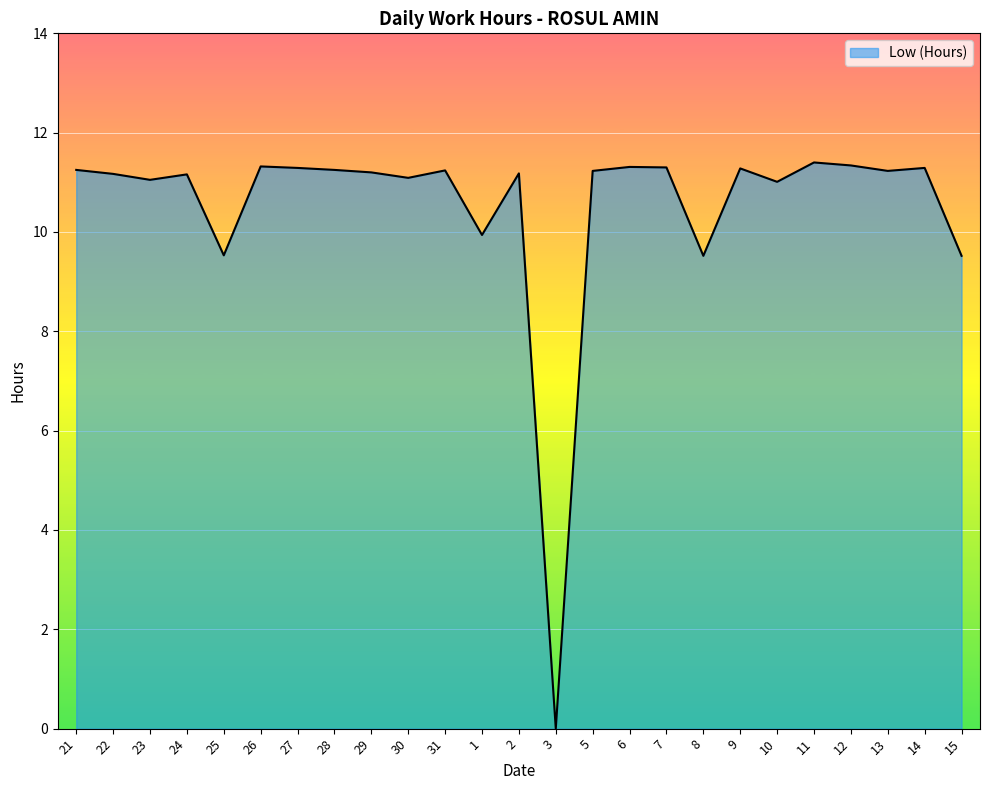

What is the ratio of the value at 24 to the value at 7?

1.0